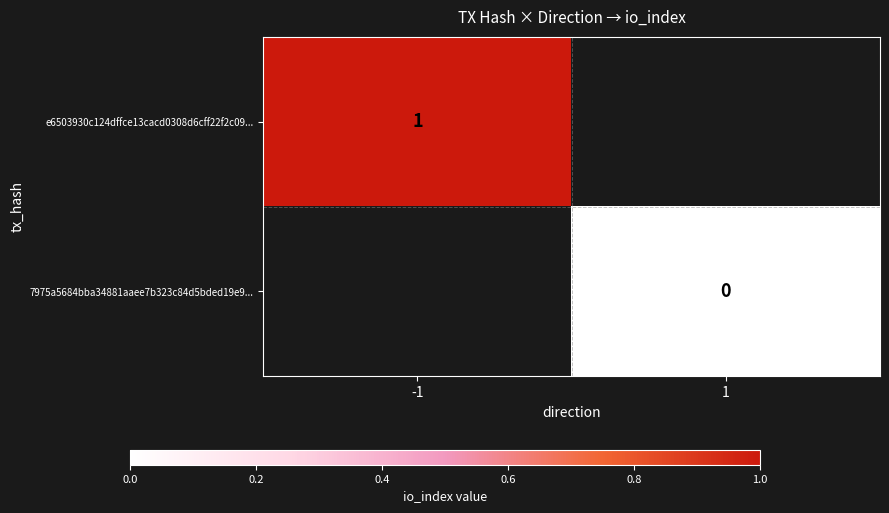

List the series in order of their peak value, highest first.

e6503930c124dffce13cacd0308d6cff22f2c09..., 7975a5684bba34881aaee7b323c84d5bded19e9...